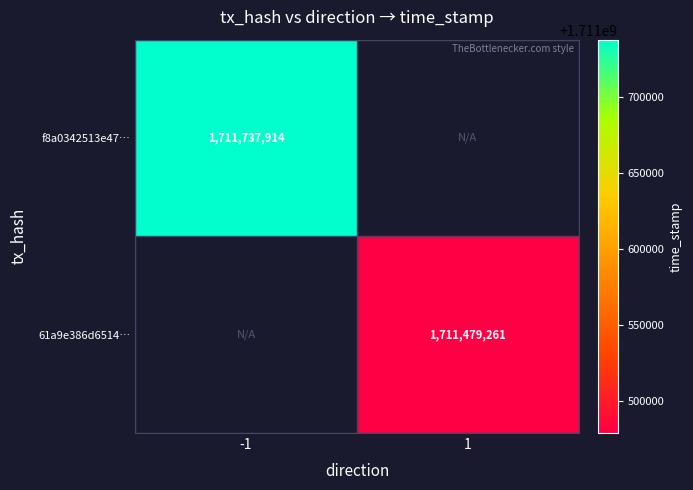

True or false: f8a0342513e47… has a value of 1711737914 at -1.

True